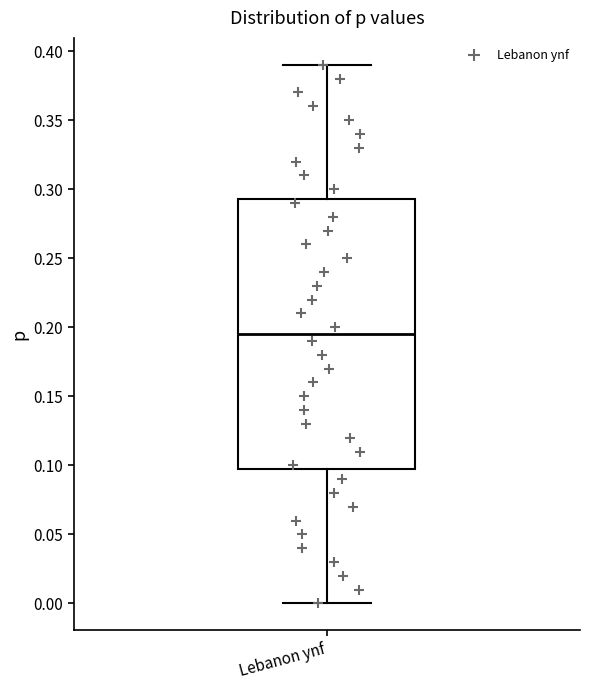

Where is the upper edge of the box for Lebanon ynf on the y-axis? The values are not printed on the chart, so give them approximately, as read against the axis.

0.295